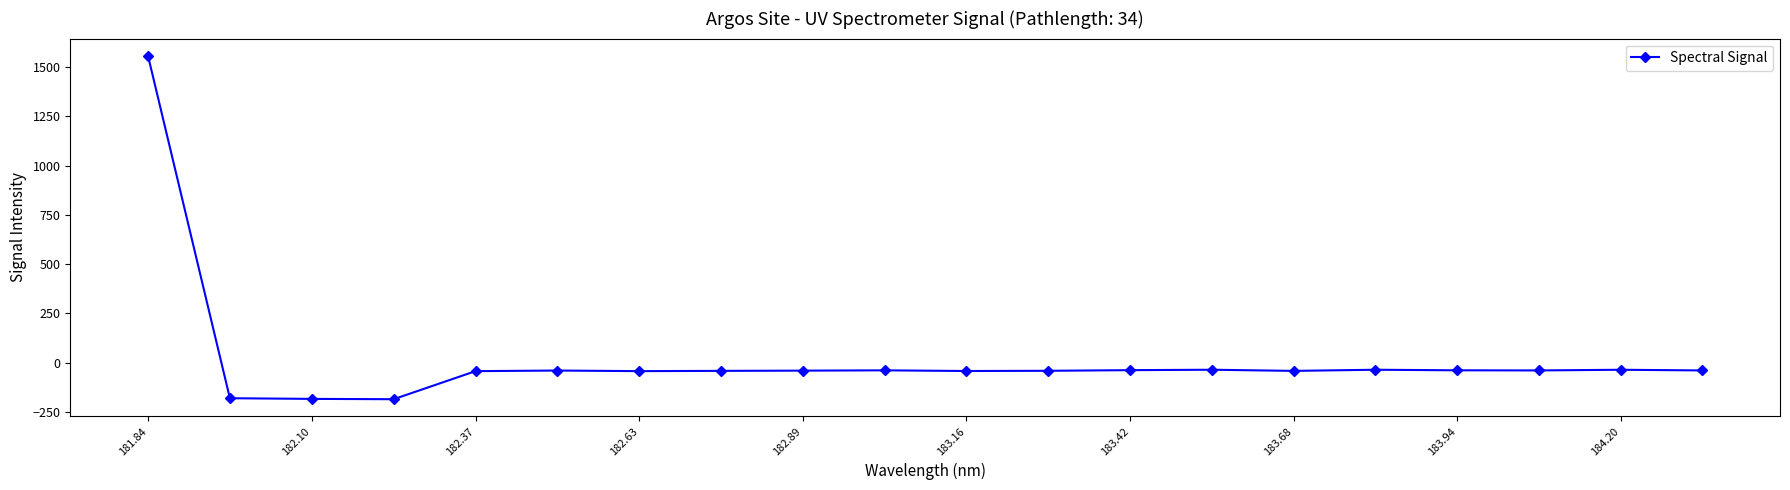

What is the difference between the second highest and minimum values?

149.6